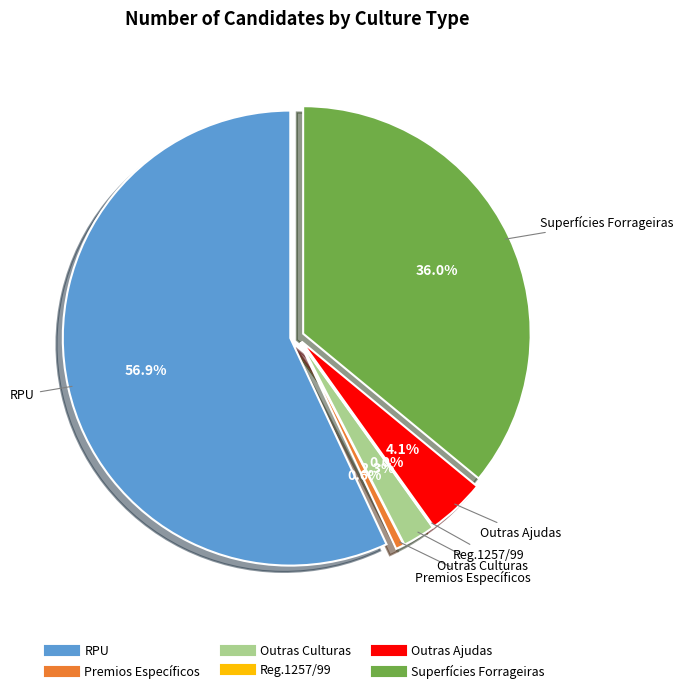

Which category has the smallest portion of the pie?

Reg.1257/99